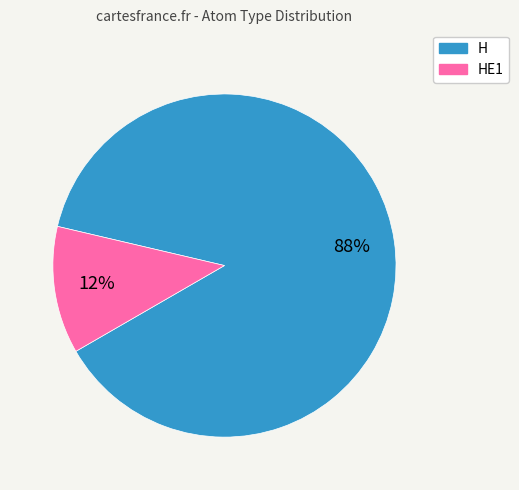

Is there any slice that represents more than half of the pie?

Yes